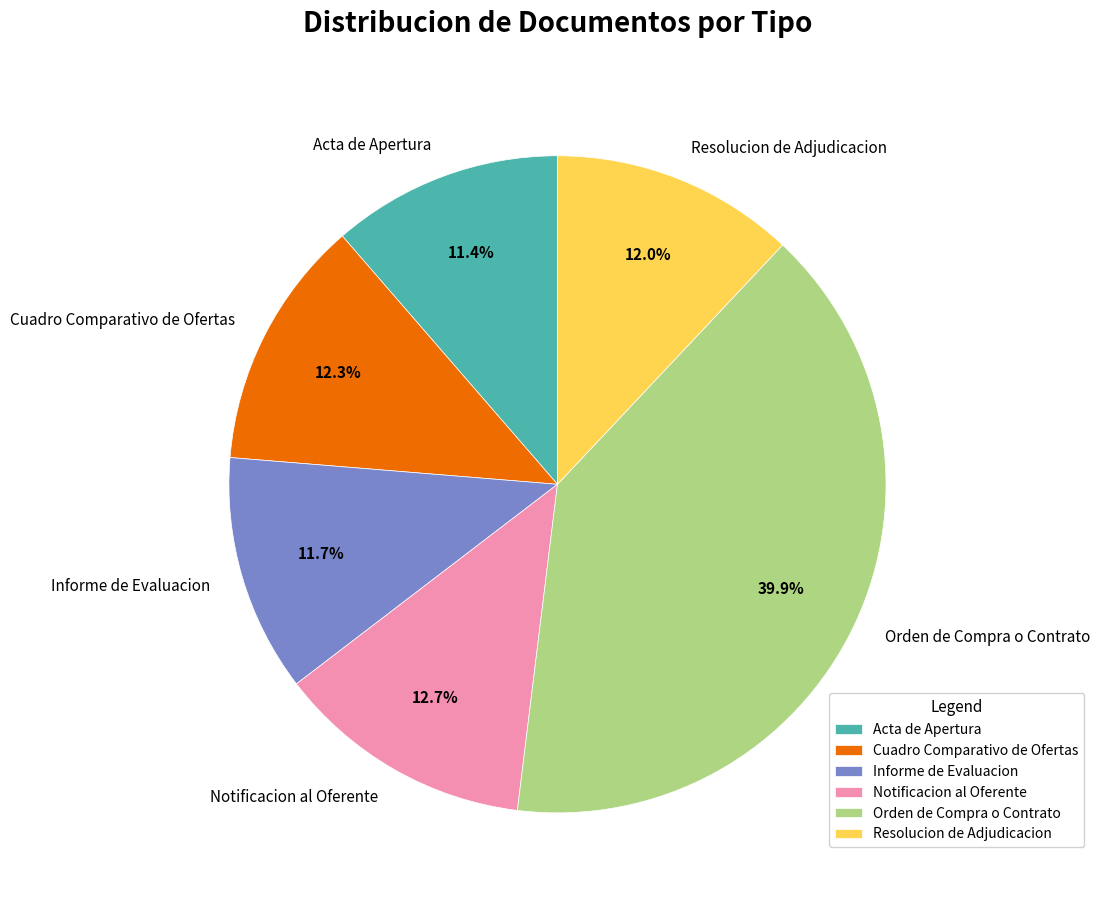

Approximately how many times larger is the value at Orden de Compra o Contrato compared to Resolucion de Adjudicacion?

3.3